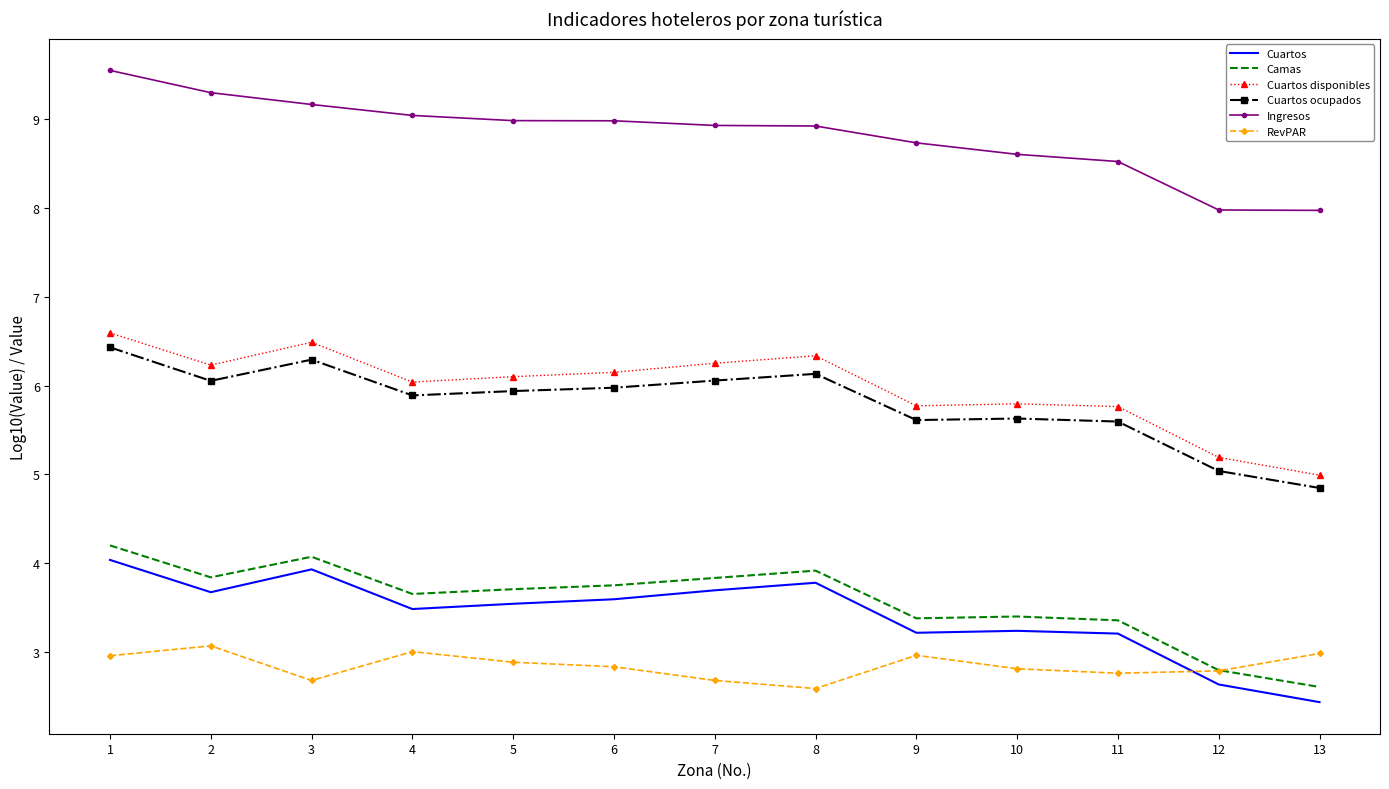

At which category does the chart reach its minimum across all series?

13